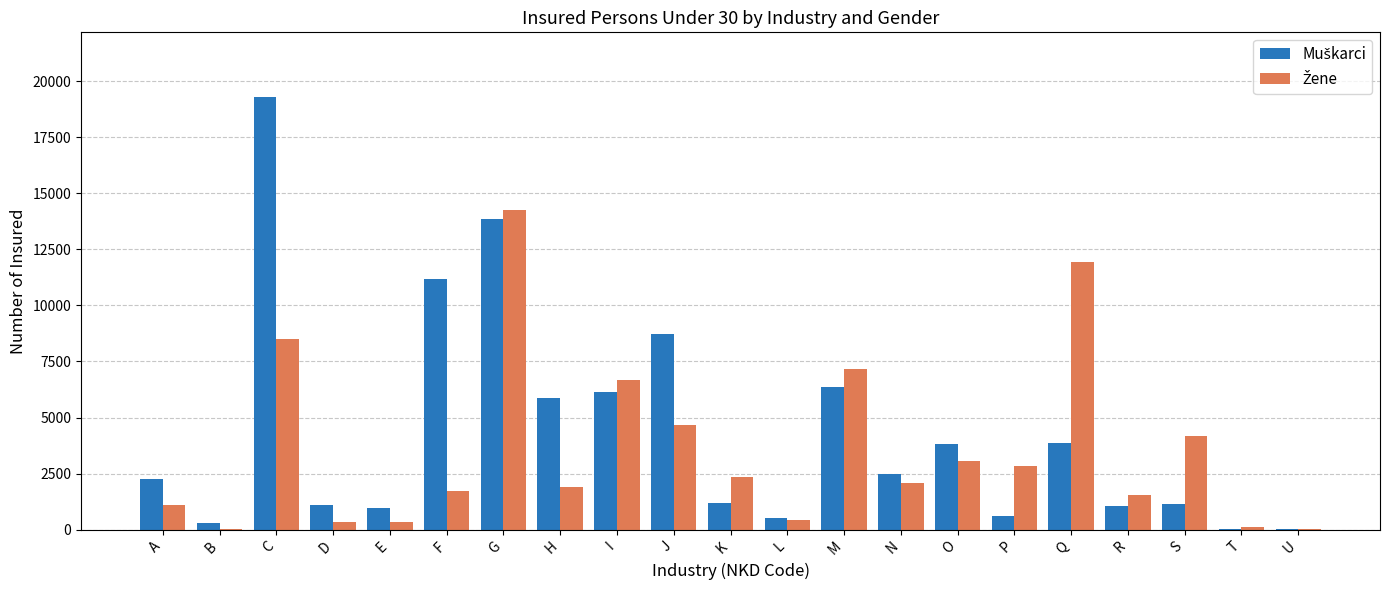

What is the total value across all series at N?

4574